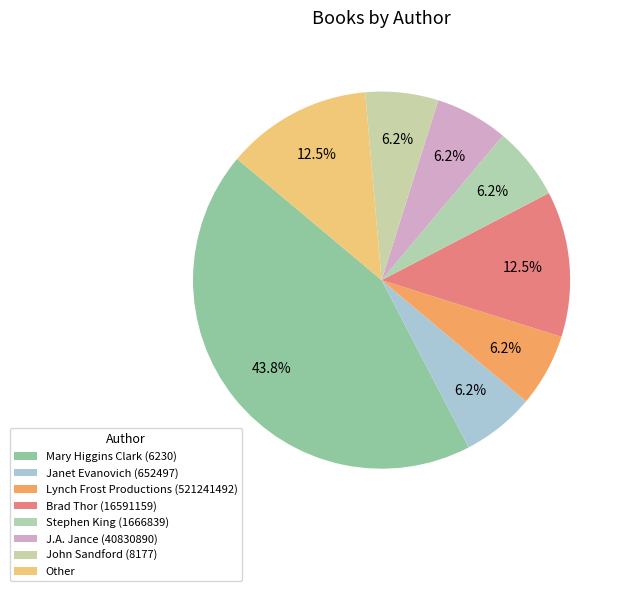

Approximately how many times larger is the value at Lynch Frost Productions (521241492) compared to Janet Evanovich (652497)?

1.0